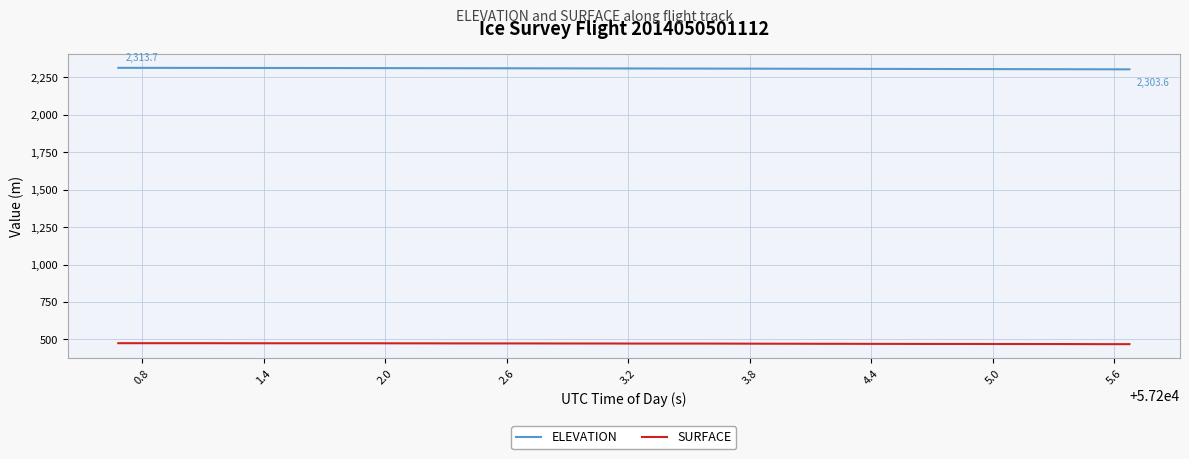

Does the chart display data point markers on the line(s)?

No